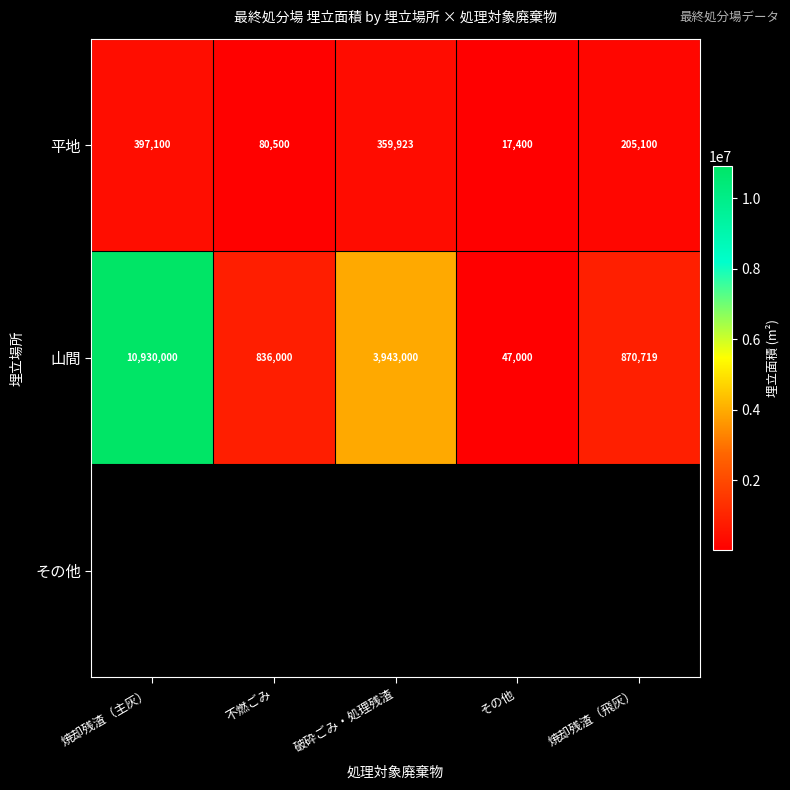

List the labels in order of 山間 value, smallest first.

その他, 不燃ごみ, 焼却残渣（飛灰）, 破砕ごみ・処理残渣, 焼却残渣（主灰）